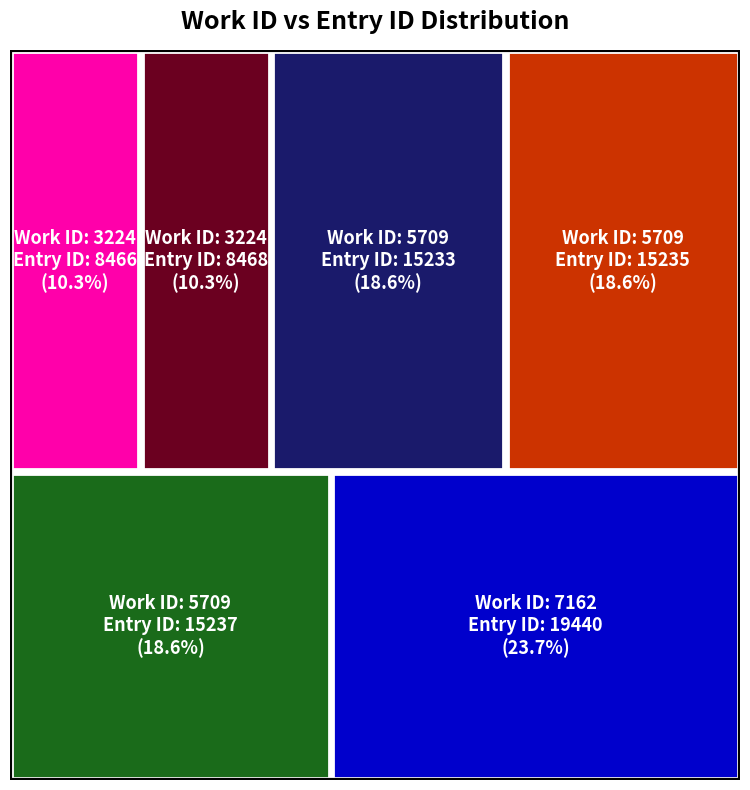

Reading left to right, list all the values displayed in this chart.

work_id: 3224	3224	5709	5709	5709	7162
id: 8466	8468	15233	15235	15237	19440